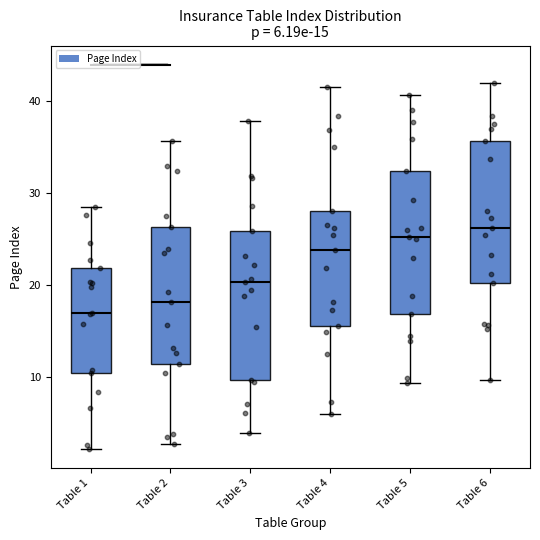

Which box has the lowest median line?

Table 1